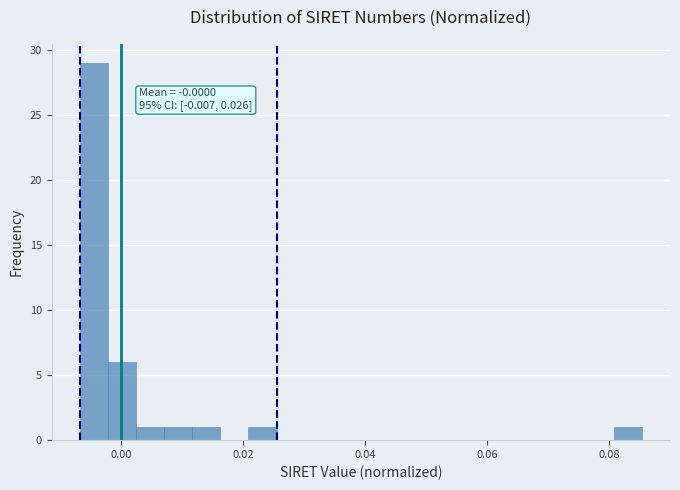

Around what value on the x-axis is the tallest bar? Give the approximate position of its centre, as read against the axis.

-0.004